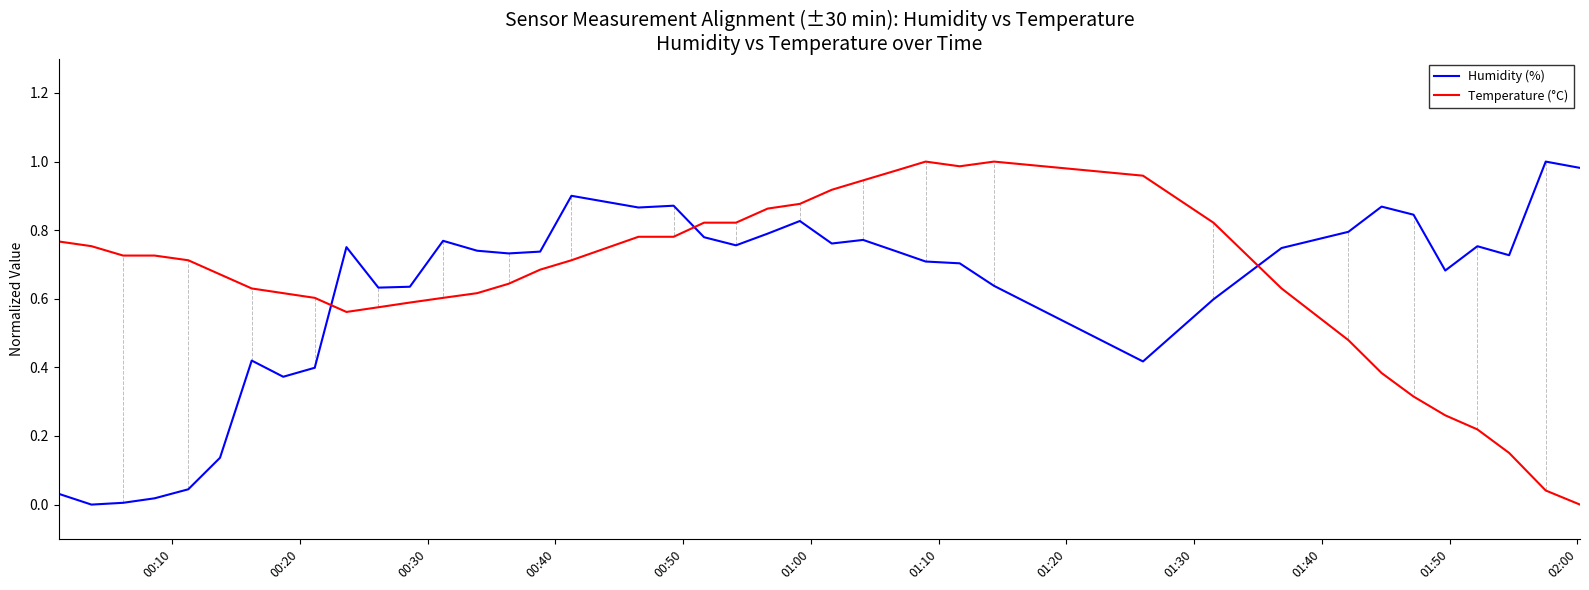

True or false: Temperature (°C) and Humidity (%) cross at least once.

True